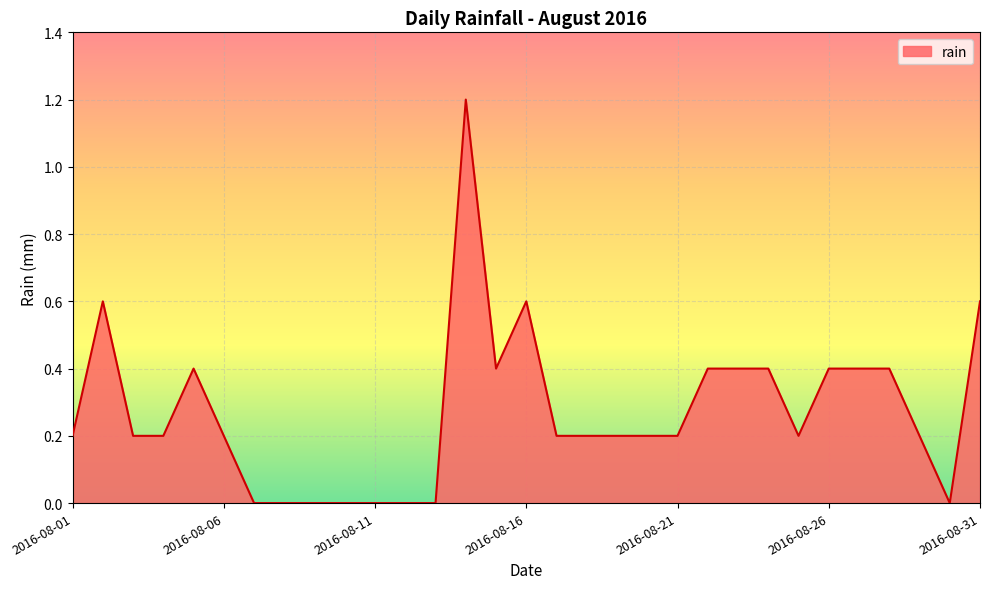

What is the difference between the maximum and minimum values?

1.2